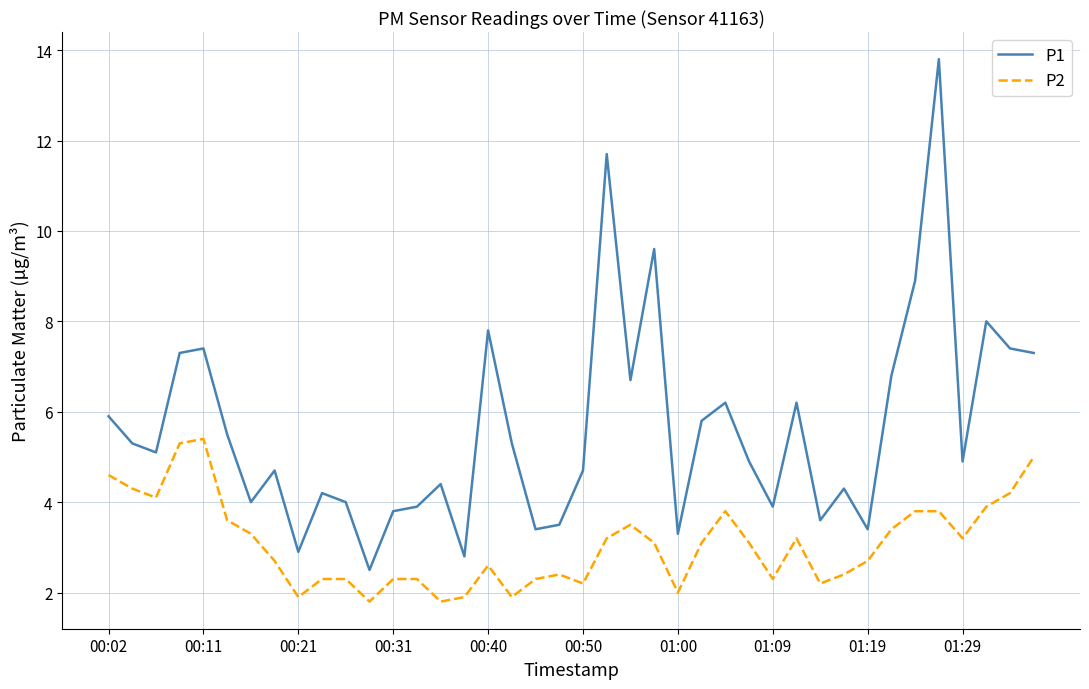

True or false: P2 and P1 cross at least once.

False